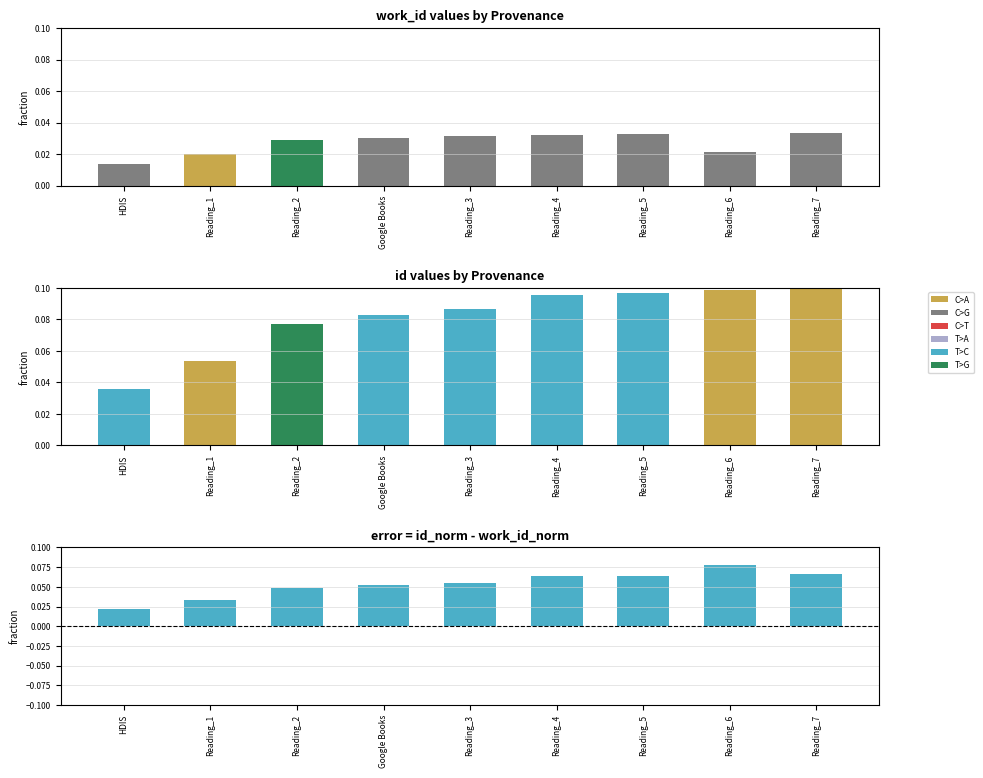

Reading left to right, list all the values displayed in this chart.

work_id: HDIS=0.0	Reading_1=0.0	Reading_2=0.0	Google Books=0.0	Reading_3=0.0	Reading_4=0.0	Reading_5=0.0	Reading_6=0.0	Reading_7=0.0
id: HDIS=0.0	Reading_1=0.1	Reading_2=0.1	Google Books=0.1	Reading_3=0.1	Reading_4=0.1	Reading_5=0.1	Reading_6=0.1	Reading_7=0.1
error (id - work_id): HDIS=0.0	Reading_1=0.0	Reading_2=0.0	Google Books=0.1	Reading_3=0.1	Reading_4=0.1	Reading_5=0.1	Reading_6=0.1	Reading_7=0.1